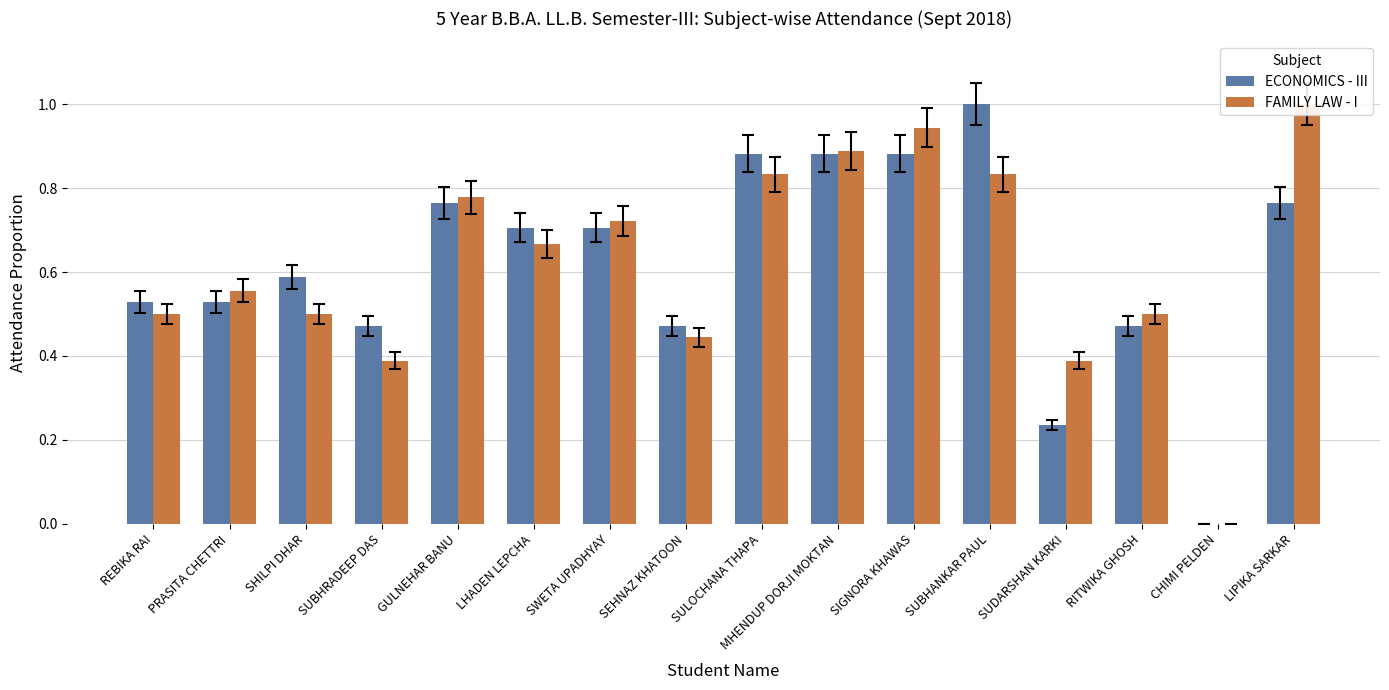

What is the label of the 10th bar from the right?

SWETA UPADHYAY